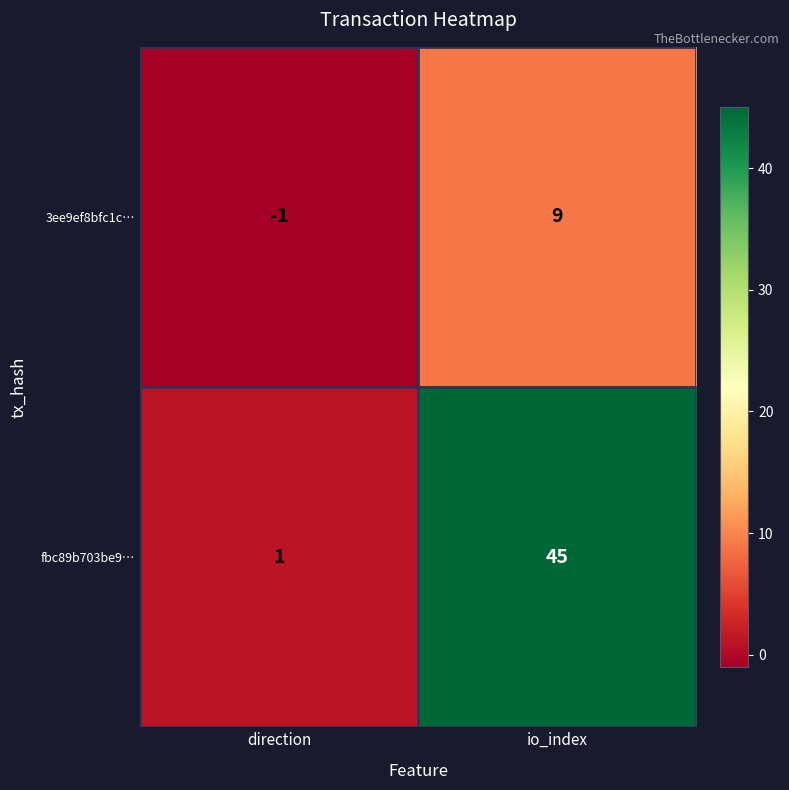

The 3ee9ef8bfc1c… series shows -1 at direction. True or false?

True